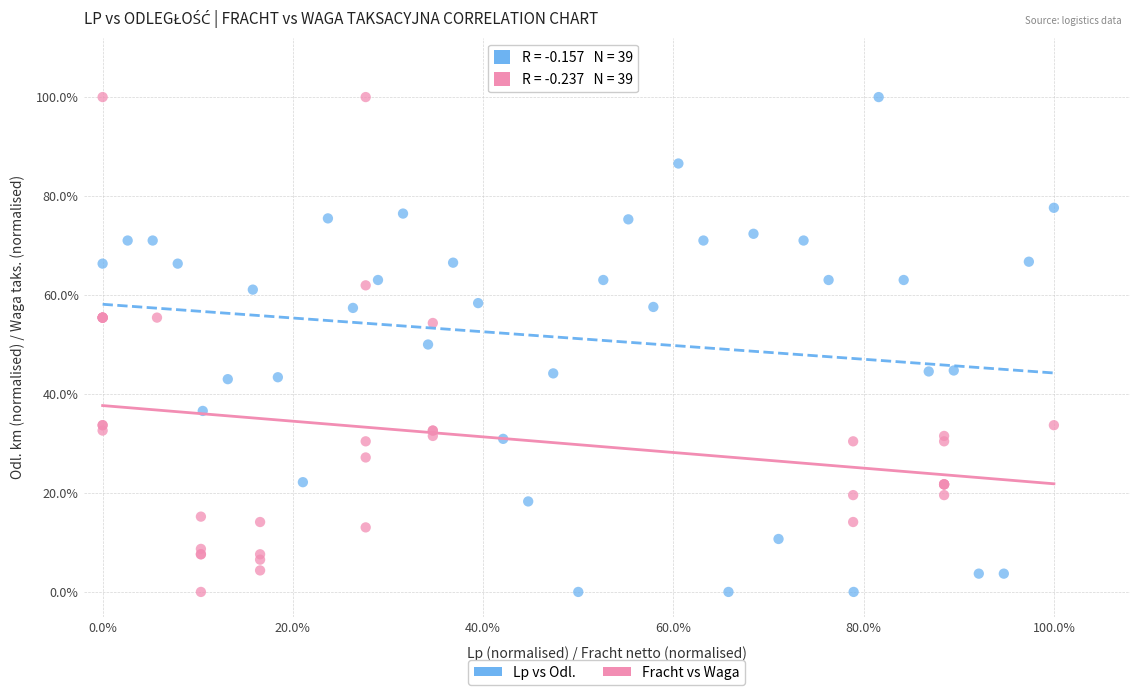

What are all the series names shown in the legend?

Lp vs Odl., Fracht vs Waga